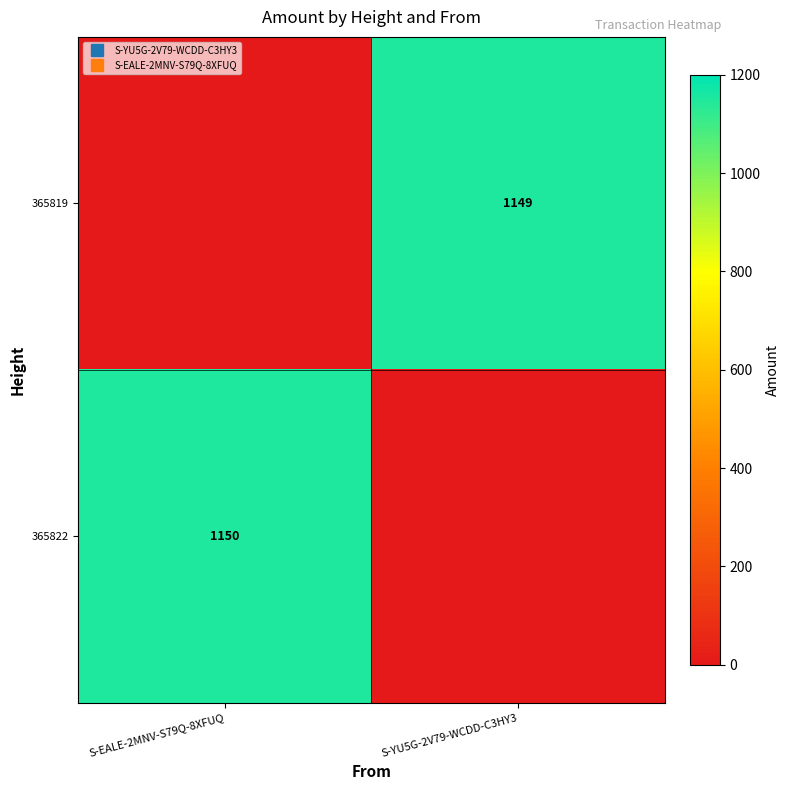

How many data points does each series have?

2